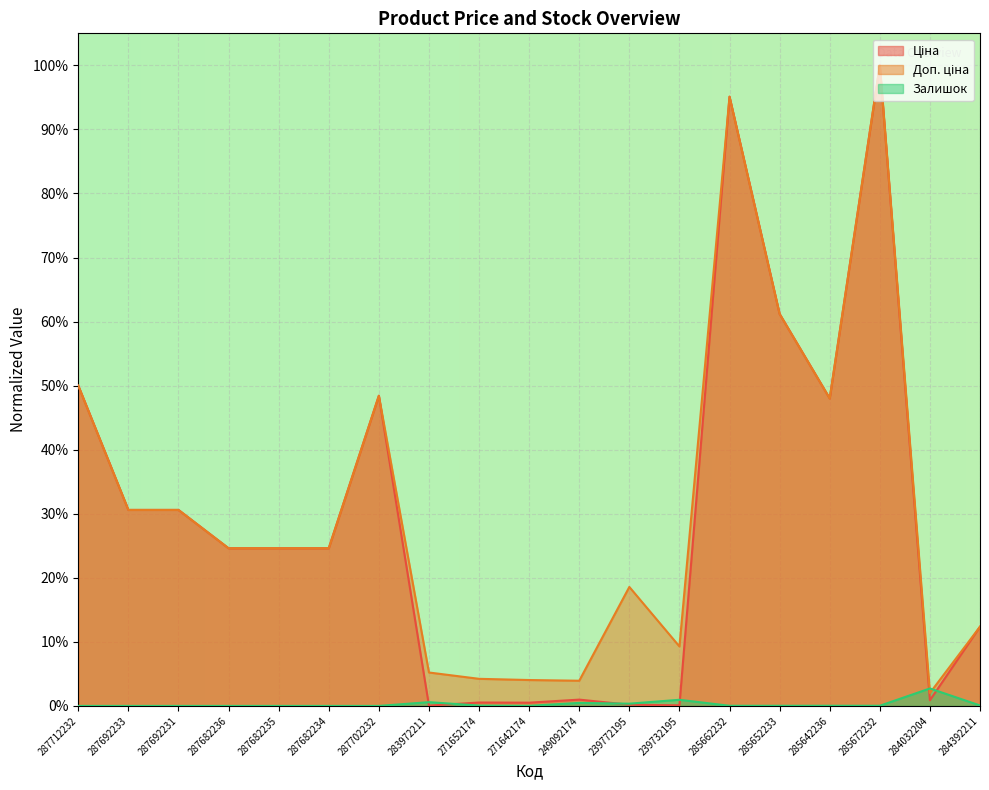

What is the greatest value displayed?

1.0